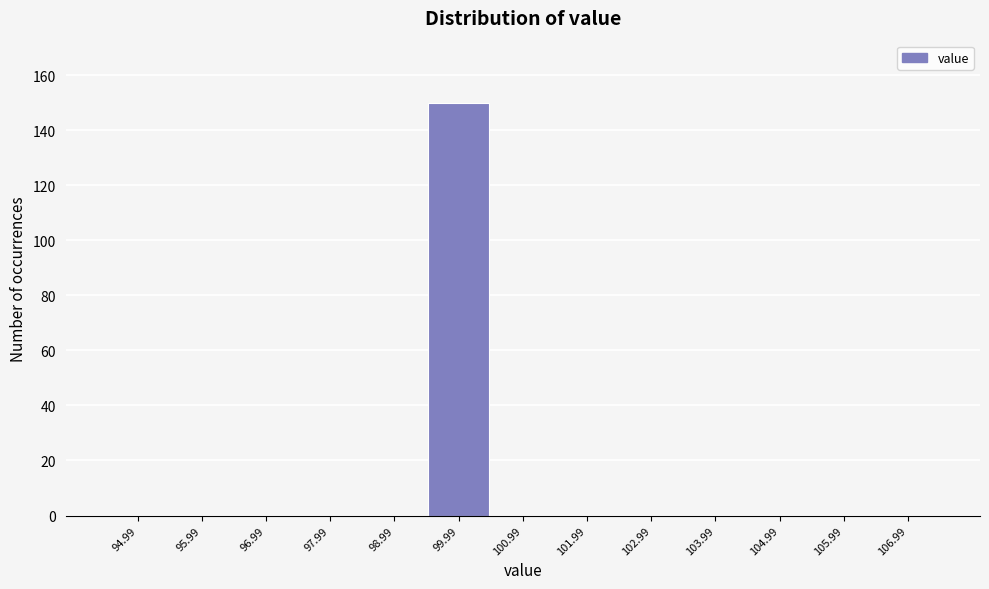

Reading right to left, list all the values displayed in this chart.

106.99=0	105.99=0	104.99=0	103.99=0	102.99=0	101.99=0	100.99=0	99.99=150	98.99=0	97.99=0	96.99=0	95.99=0	94.99=0